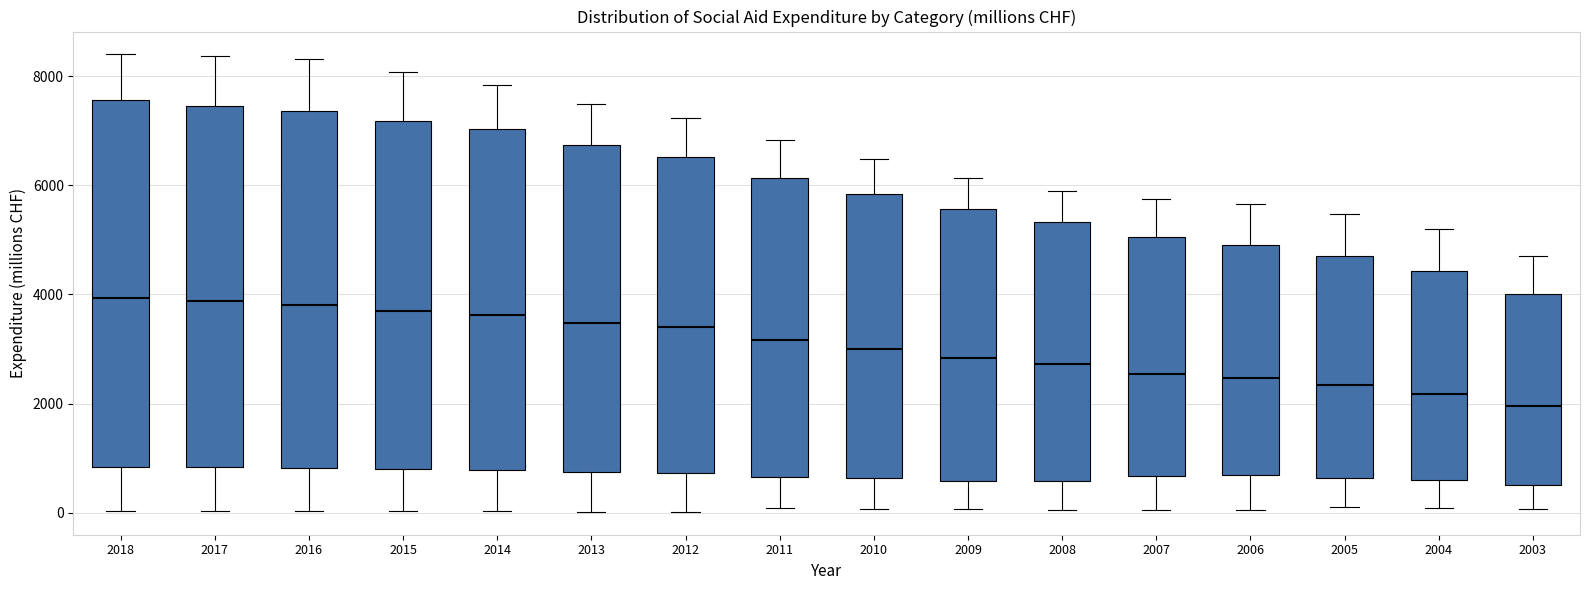

Reading left to right, transcribe this box plot: for each box, give where its median line is, the range the box spans, and where its two whiskers end, as read against the y-axis. The values are not printed on the chart, so give them approximately, as read against the axis.

2018: median 4000, box 800 to 7600, whiskers 0 to 8400
2017: median 3800, box 800 to 7400, whiskers 0 to 8400
2016: median 3800, box 800 to 7400, whiskers 0 to 8400
2015: median 3800, box 800 to 7200, whiskers 0 to 8000
2014: median 3600, box 800 to 7000, whiskers 0 to 7800
2013: median 3400, box 800 to 6800, whiskers 0 to 7400
2012: median 3400, box 800 to 6600, whiskers 0 to 7200
2011: median 3200, box 600 to 6200, whiskers 0 to 6800
2010: median 3000, box 600 to 5800, whiskers 0 to 6400
2009: median 2800, box 600 to 5600, whiskers 0 to 6200
2008: median 2800, box 600 to 5400, whiskers 0 to 5800
2007: median 2600, box 600 to 5000, whiskers 0 to 5800
2006: median 2400, box 600 to 5000, whiskers 0 to 5600
2005: median 2400, box 600 to 4800, whiskers 200 to 5400
2004: median 2200, box 600 to 4400, whiskers 0 to 5200
2003: median 2000, box 600 to 4000, whiskers 0 to 4600